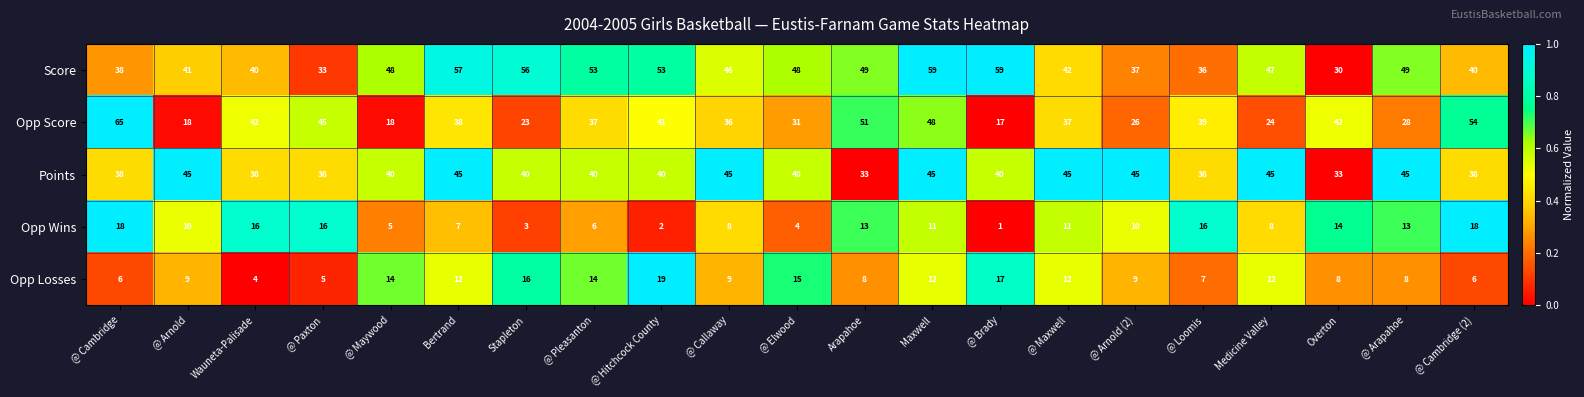

The Points series shows 45 at @ Arnold. True or false?

True